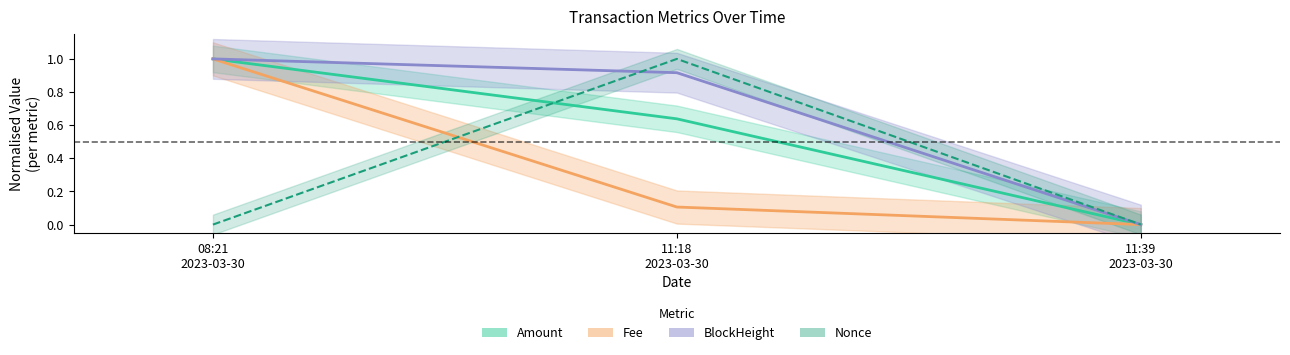

Which series has the largest total across all categories?

BlockHeight